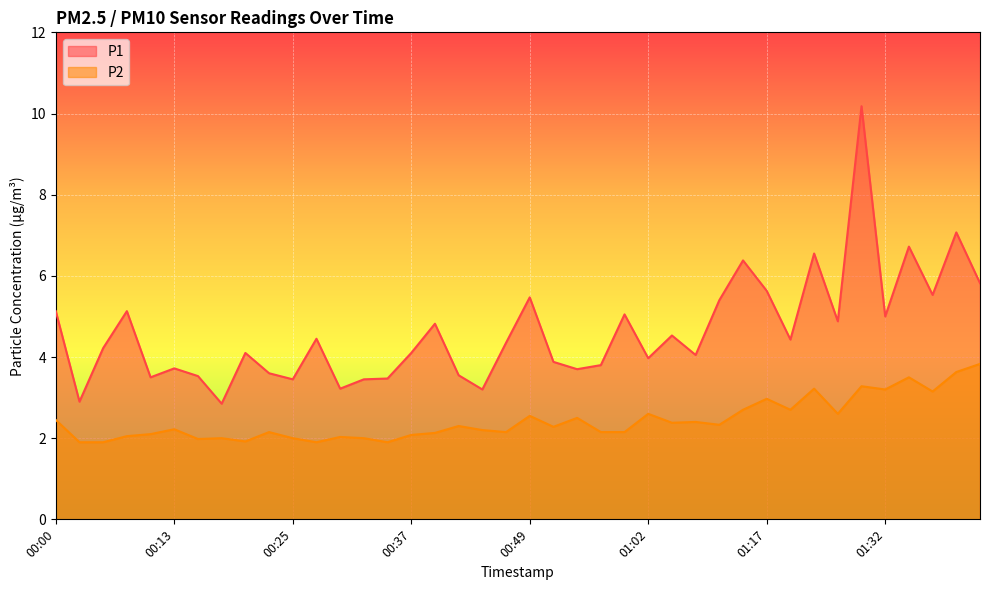

Which category has the highest value across all series?

01:30